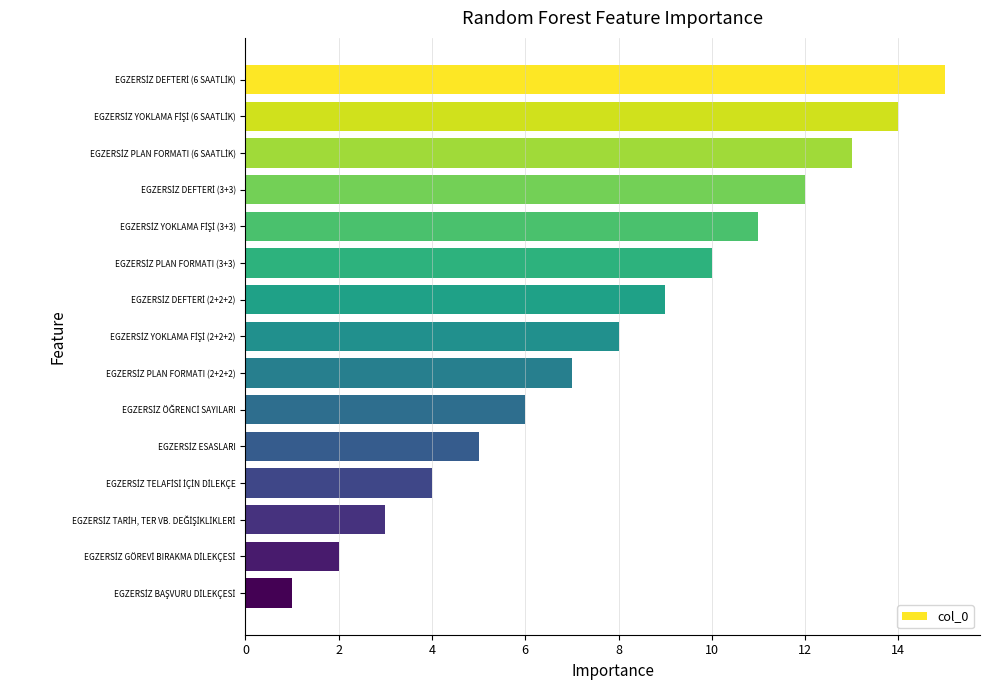

What is the sum of all values?

120